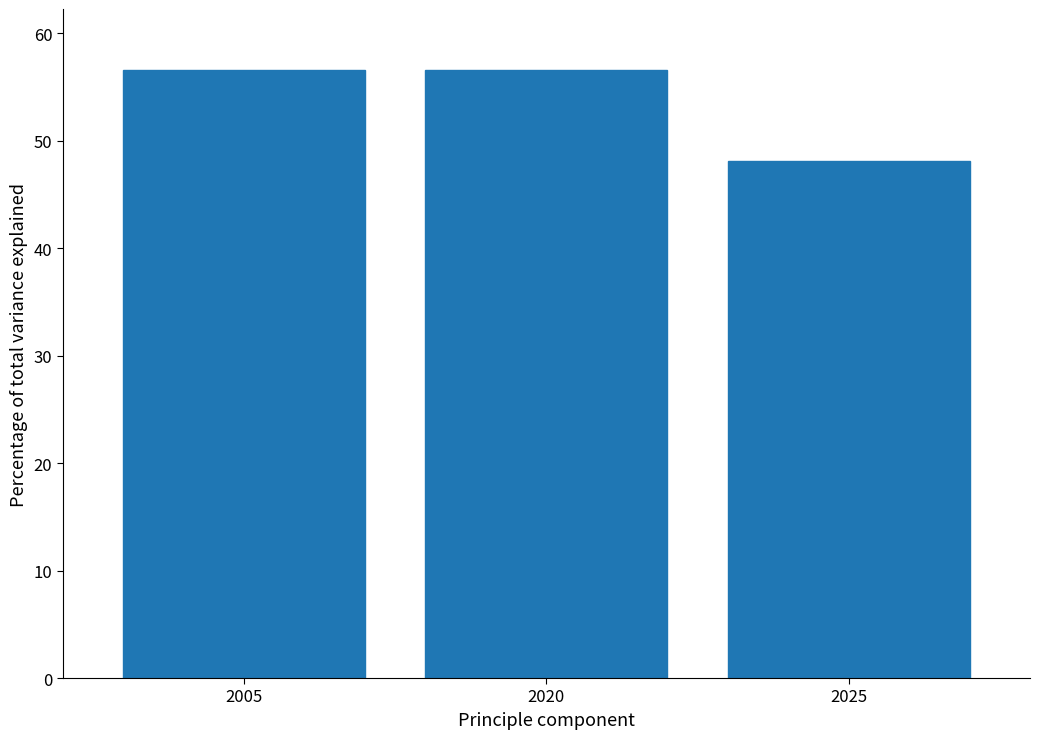

Reading left to right, extract all data points from this chart.

56.6	56.6	48.1